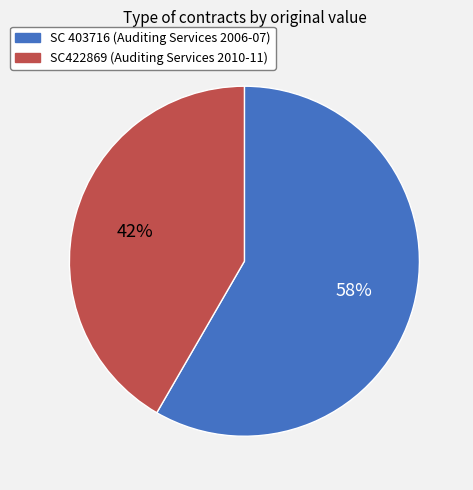

What percentage is the SC 403716 slice, to the nearest percent?

58%